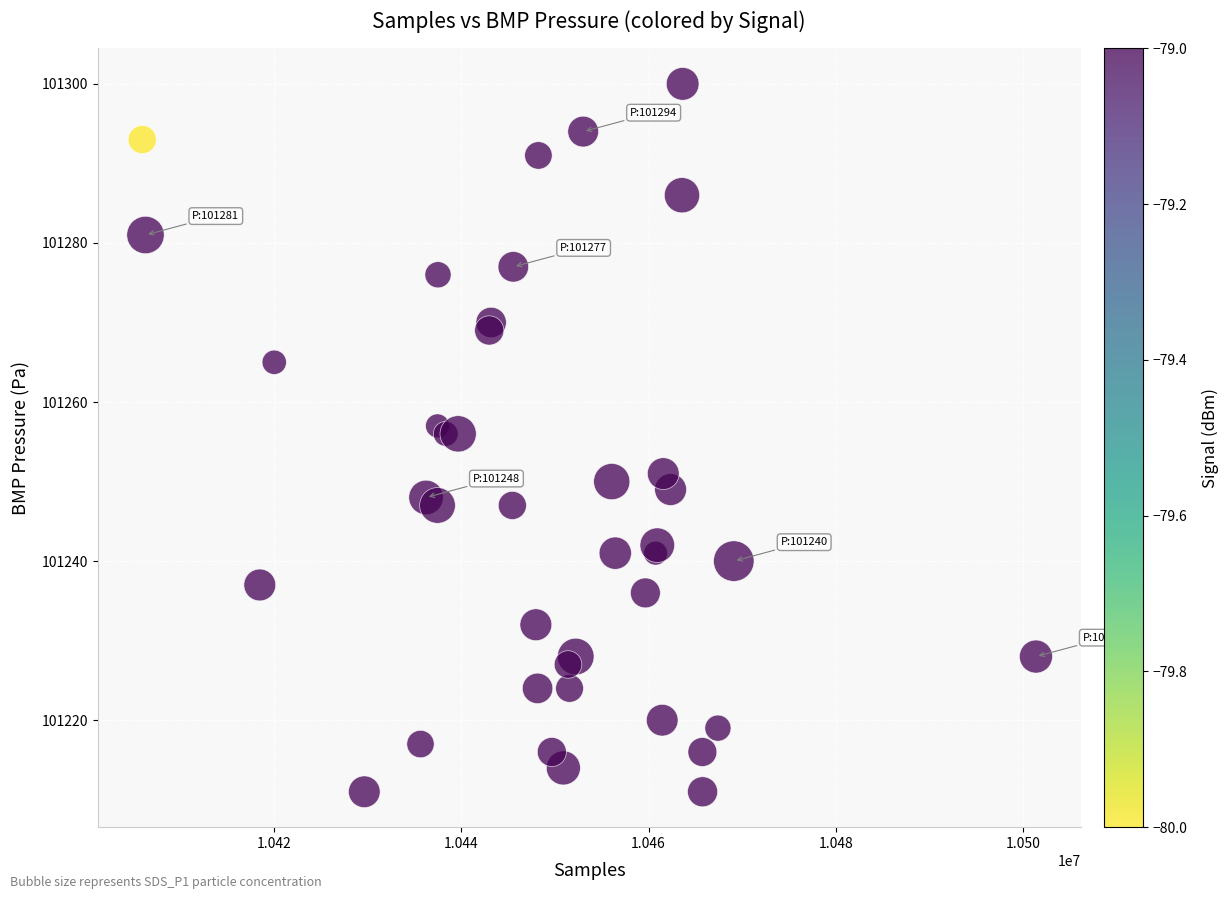

What is the range of Y values (max minus min)?

89